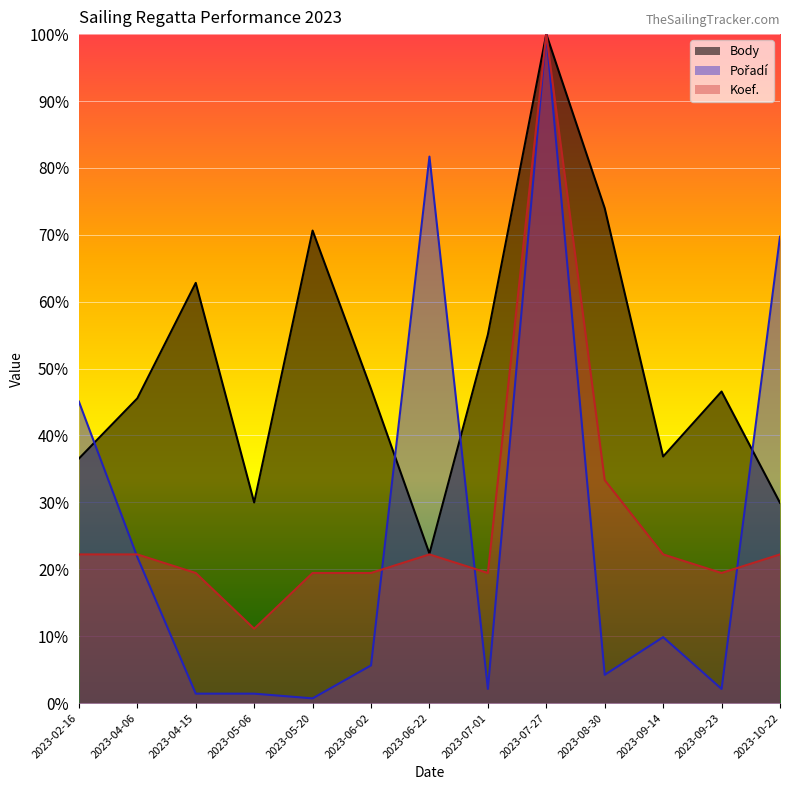

At which category is the sum across all series the highest?

2023-07-27